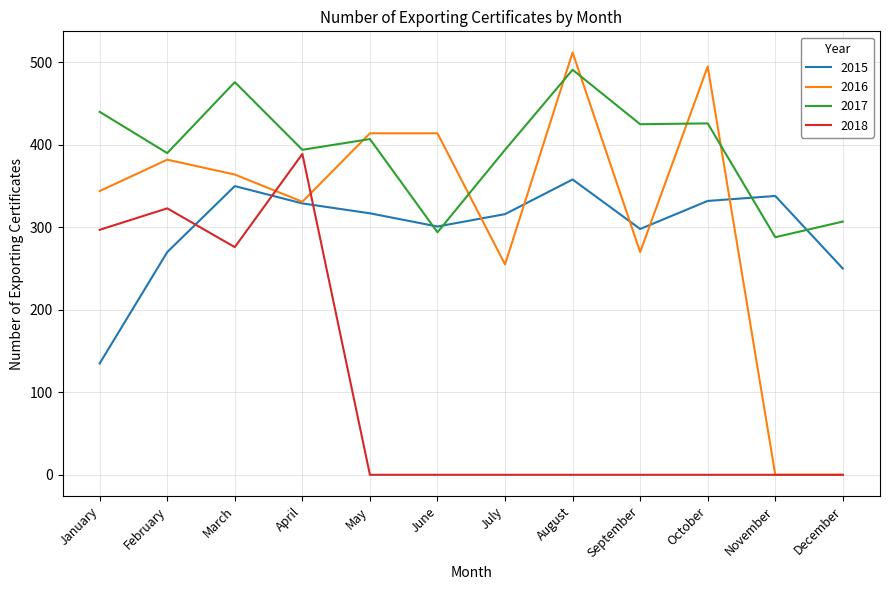

Is this an area chart (filled region under the line)?

No